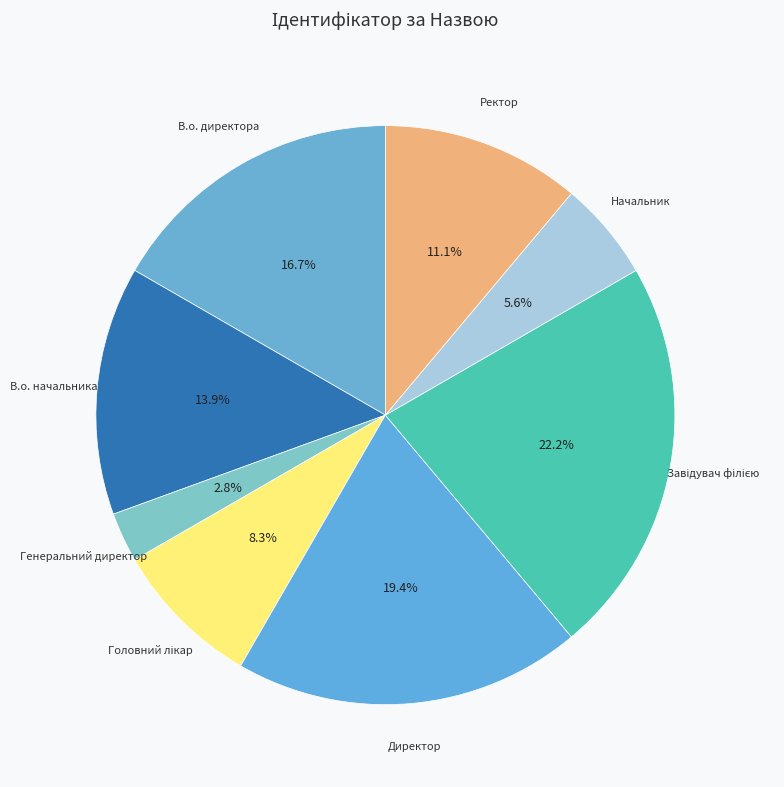

Does Генеральний директор account for over 50% of the chart?

No